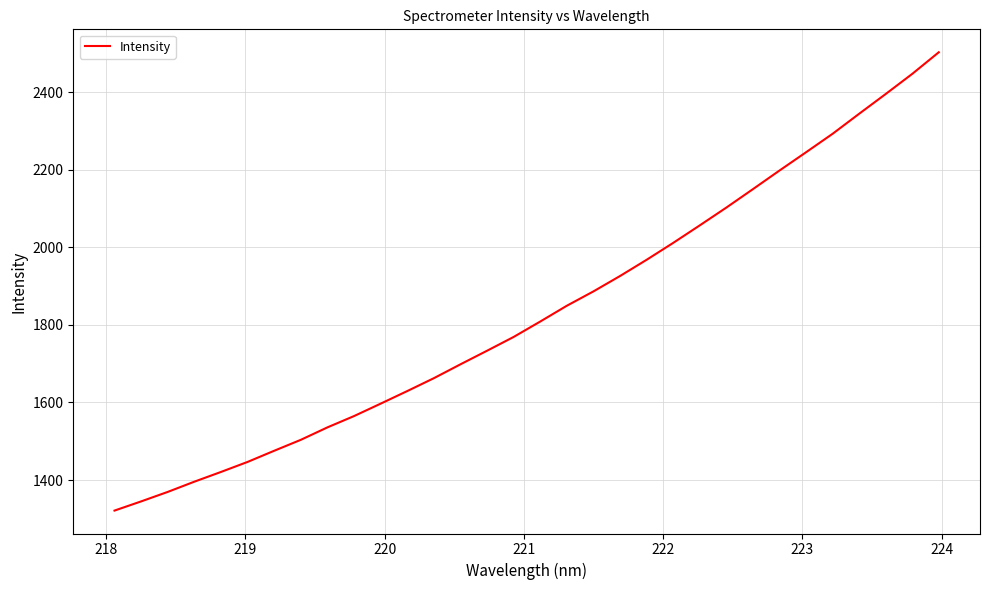

What is the difference between the maximum and minimum values?

1181.9